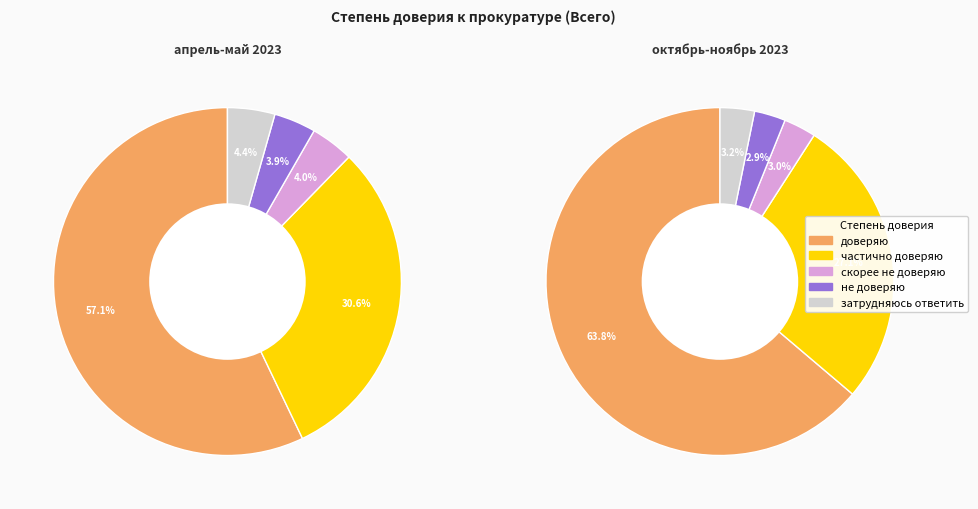

What is the total percentage of доверяю and затрудняюсь ответить?

61.5%